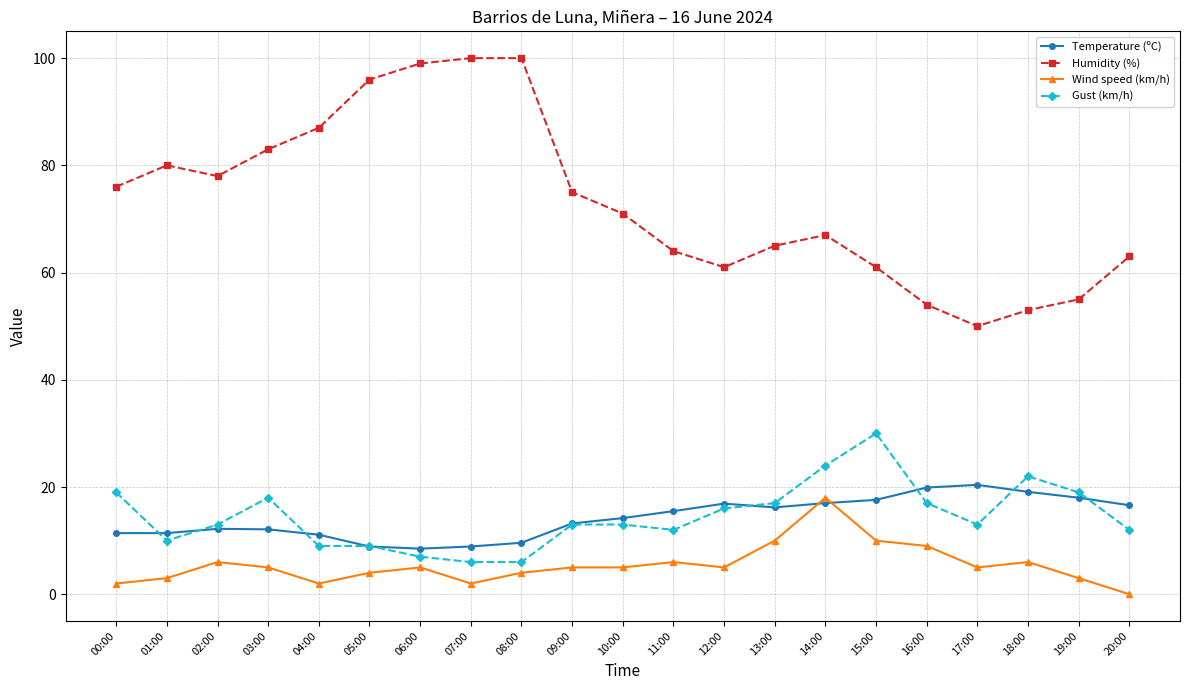

At which category does Gust (km/h) reach its first local valley?

01:00